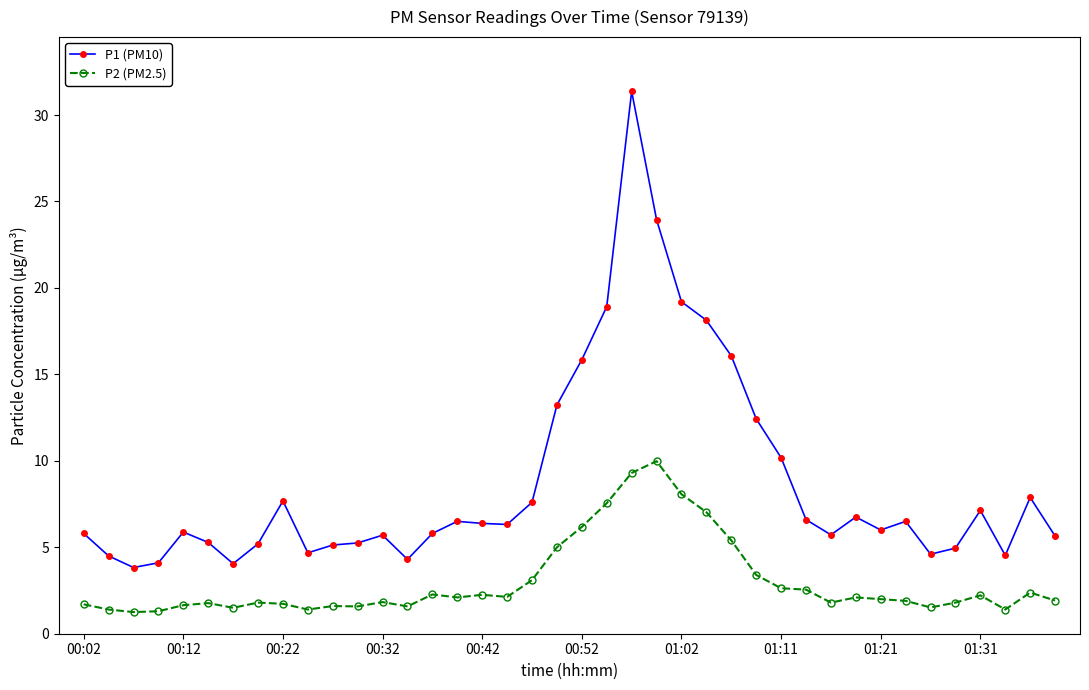

What is the lowest value of the P1 (PM10) series?

3.8